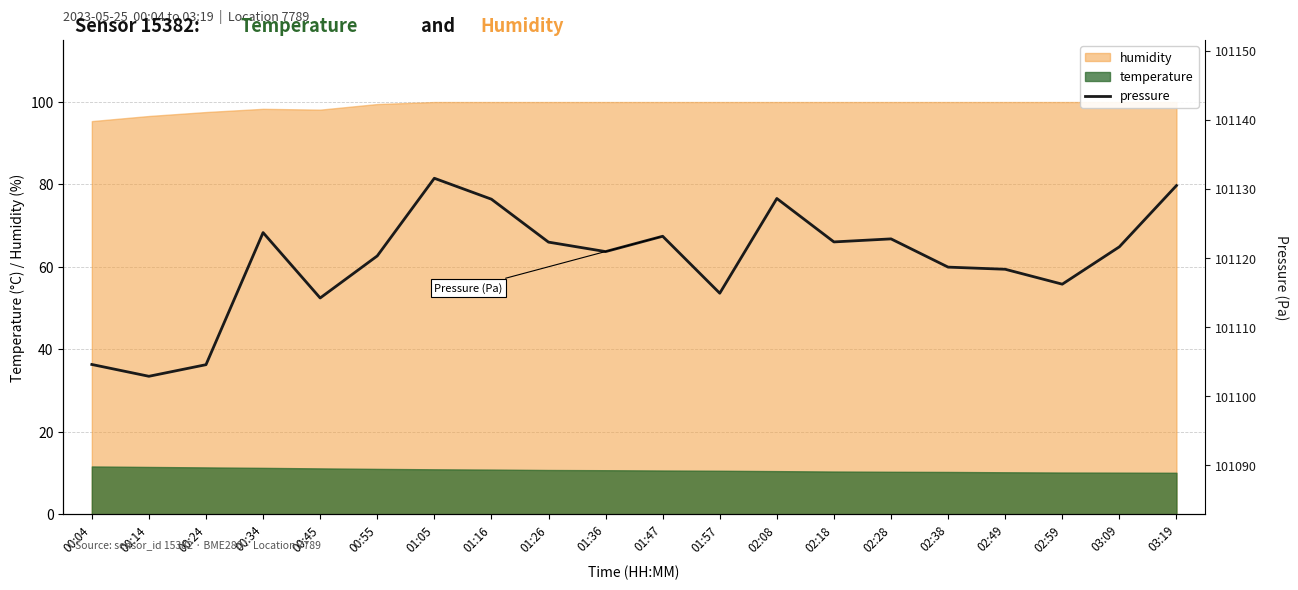

Which label corresponds to the smallest value in the chart?

00:14